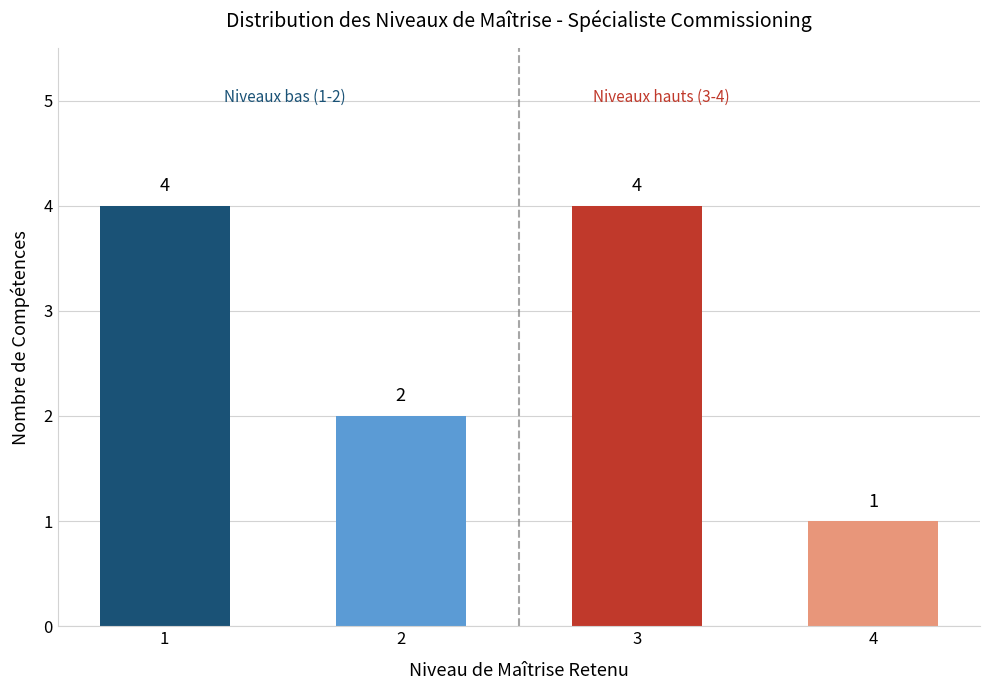

Are the bars horizontal?

No